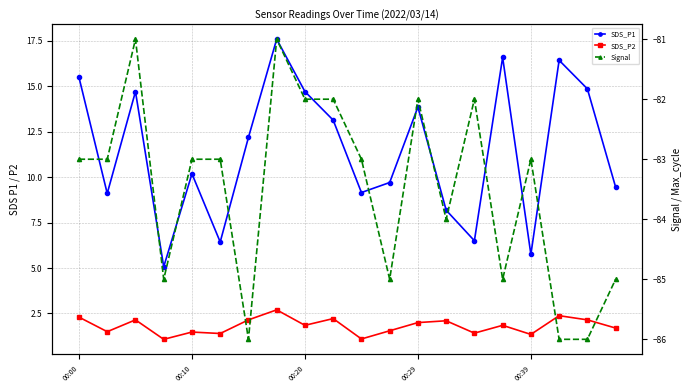

True or false: SDS_P1 and Signal intersect in this chart.

False